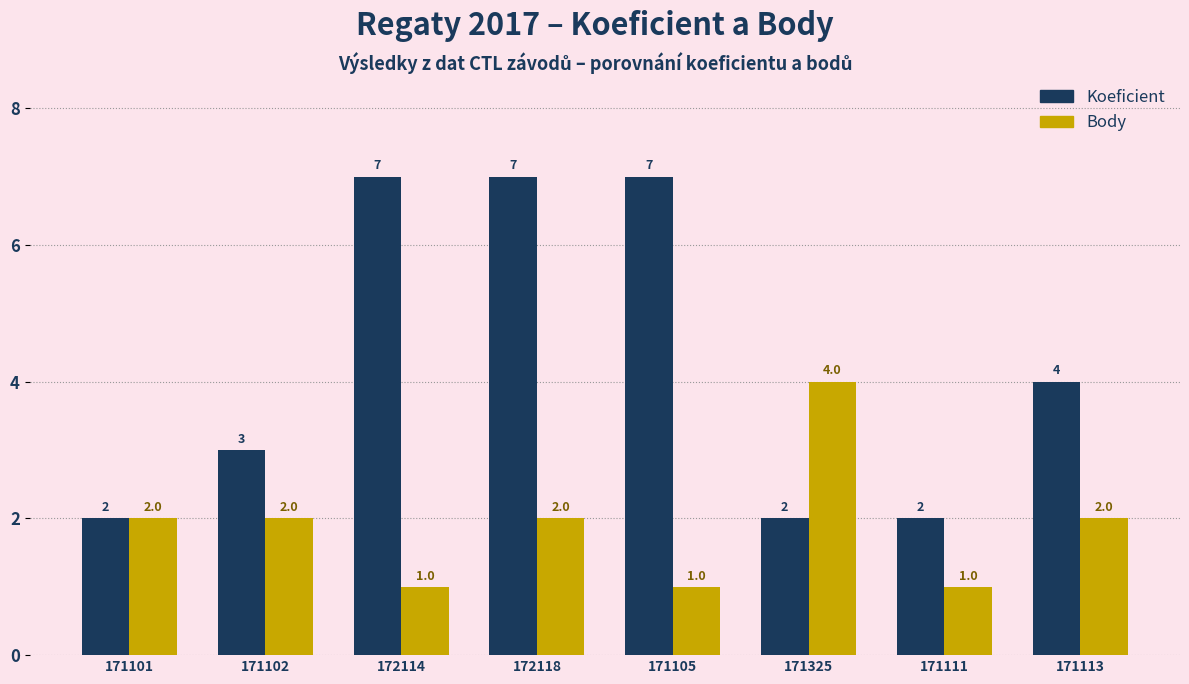

Count the Koeficient values in the range 2 to 7.

8